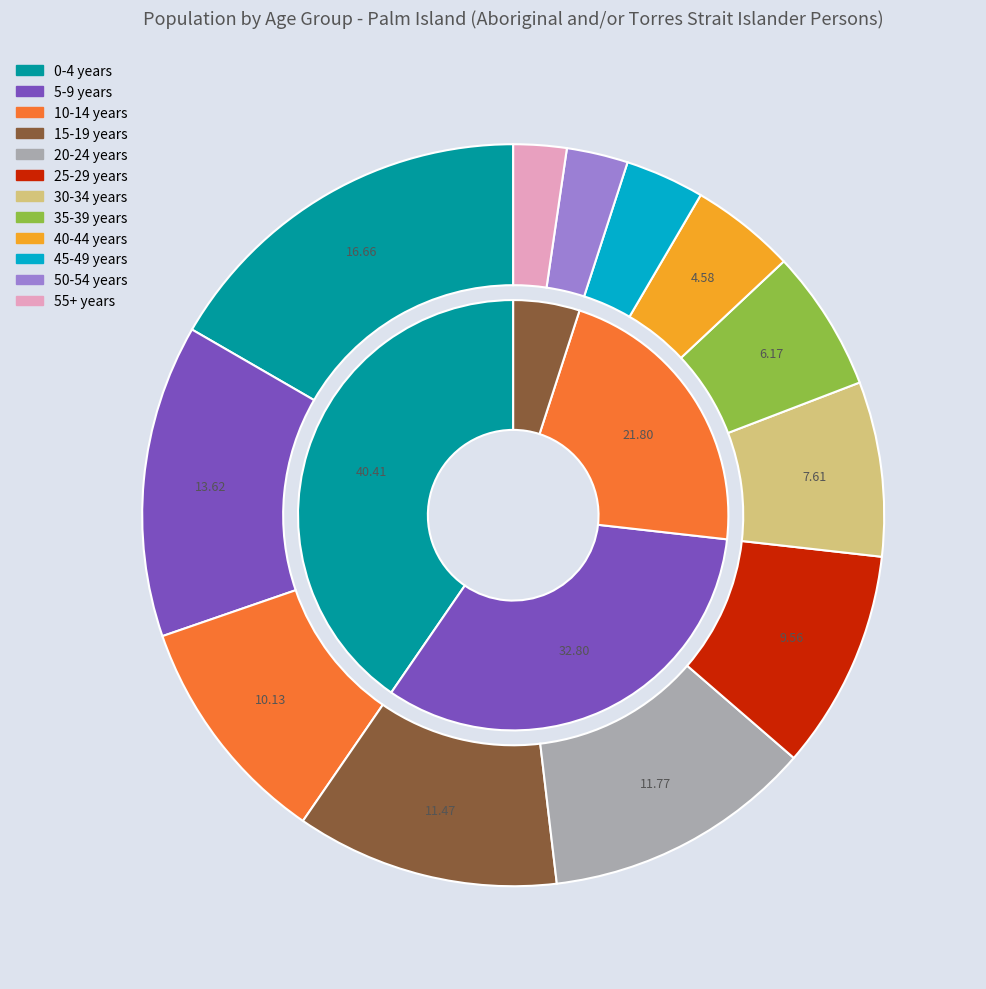

How many segments does this pie chart have?

12